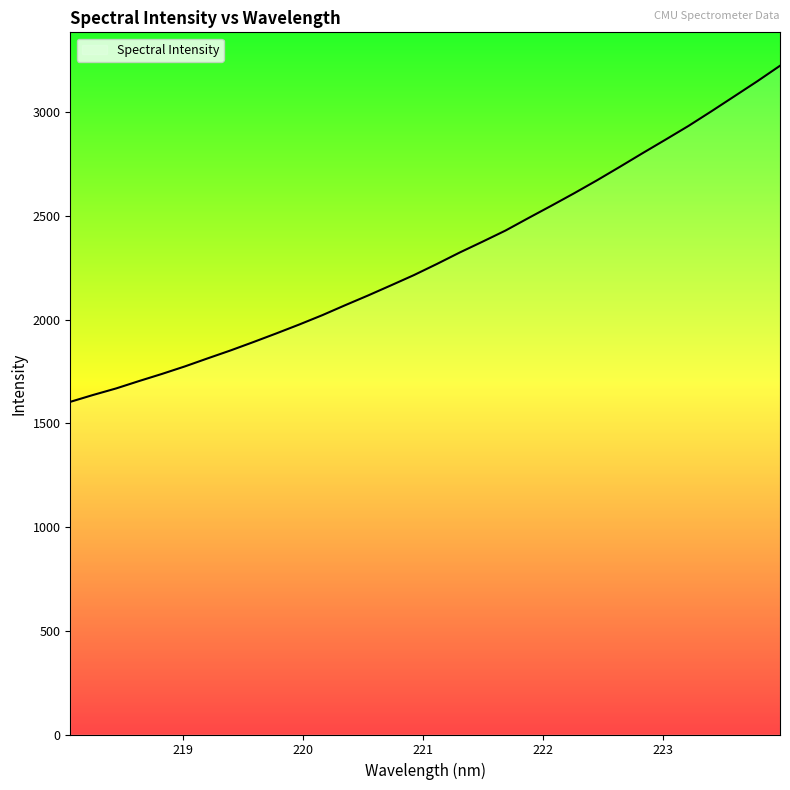

What is the smallest value displayed?

1603.9